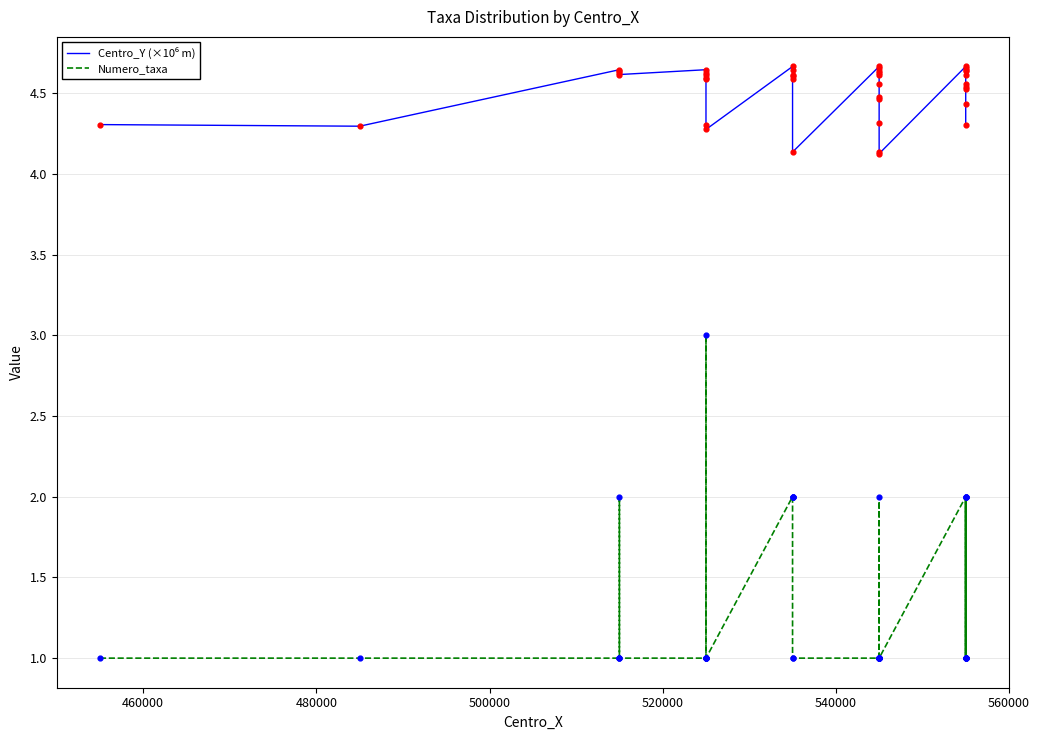

Which series contains the highest Y value?

Centro_Y (×10⁶ m)